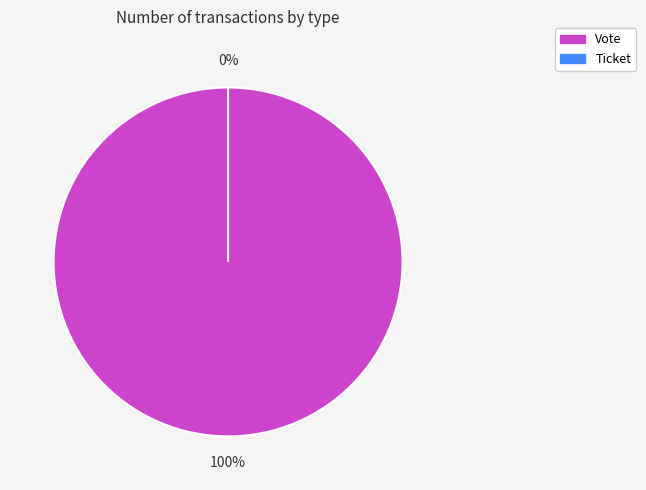

True or false: Vote accounts for 99% of the total.

False